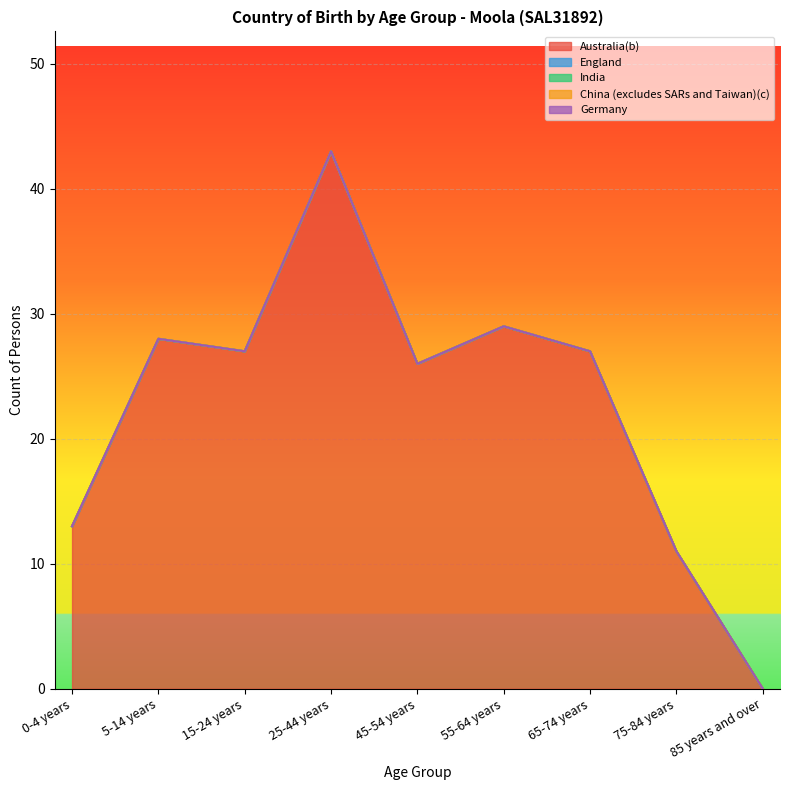

Which label corresponds to the largest value in the chart?

25-44 years